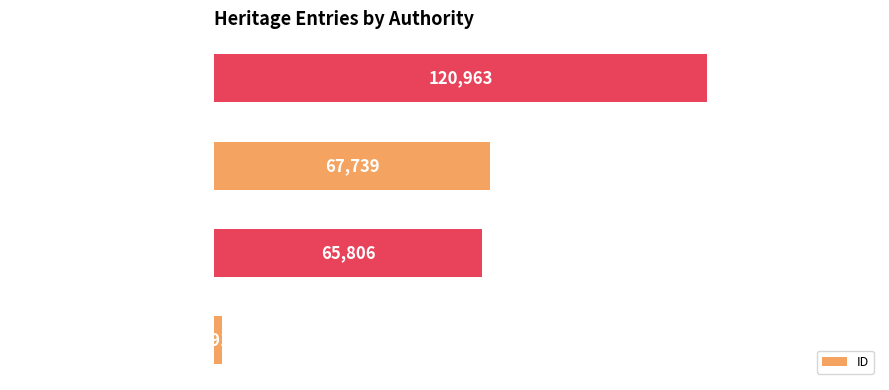

At which label is the value closest to 61438?

National Trust (Tide Gauge)